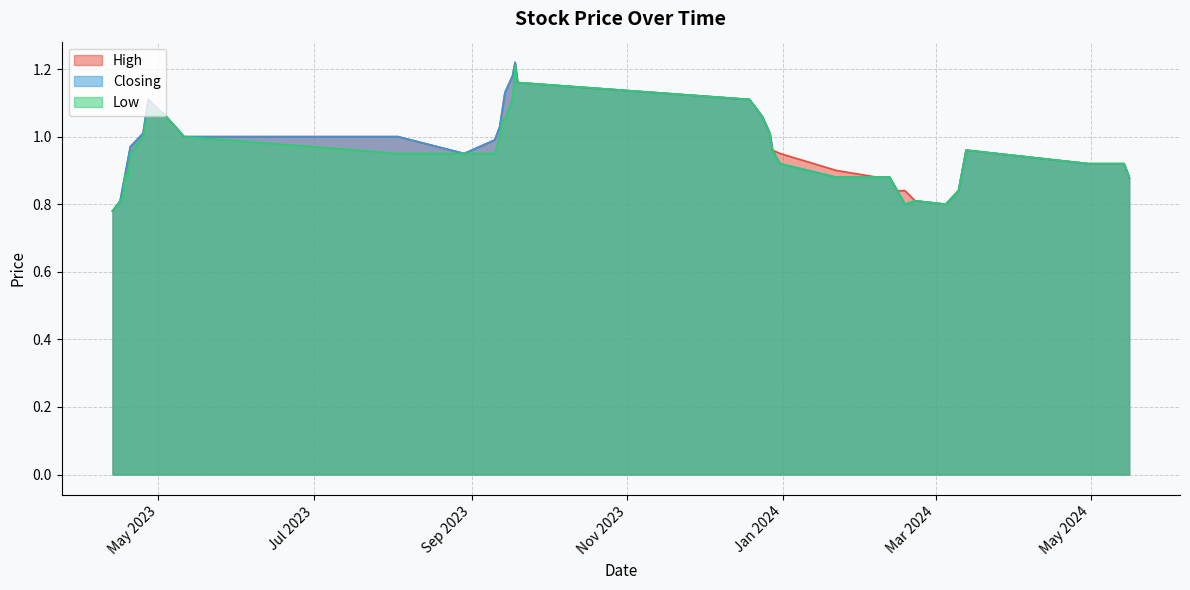

Rank the series by their average value, from lowest to highest.

Low, Closing, High